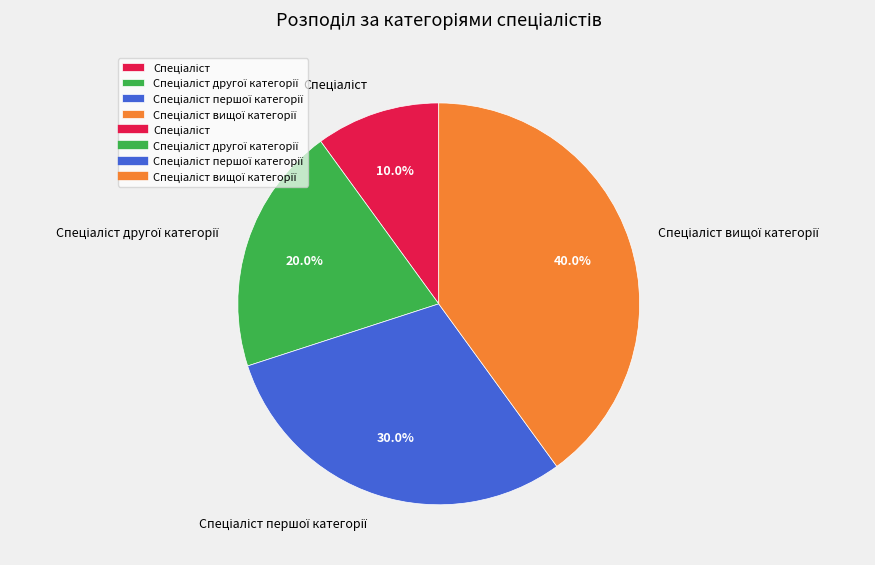

Is there a majority slice in this chart?

No